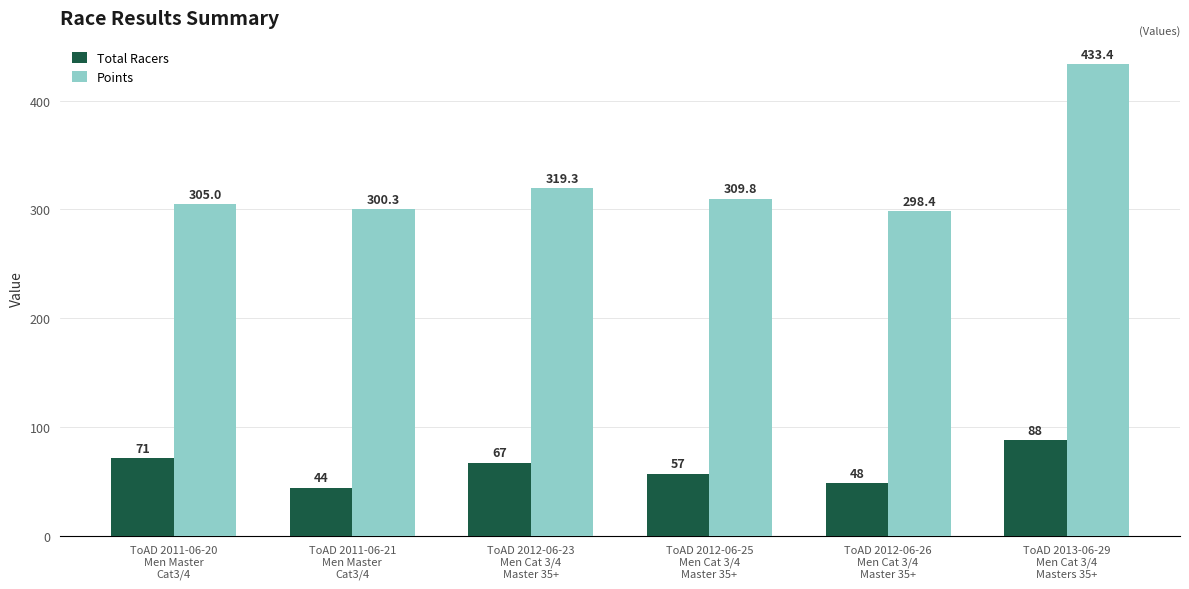

Reading left to right, list all the values displayed in this chart.

Total Racers: 71.0	44.0	67.0	57.0	48.0	88.0
Points: 305.0	300.3	319.3	309.8	298.4	433.4